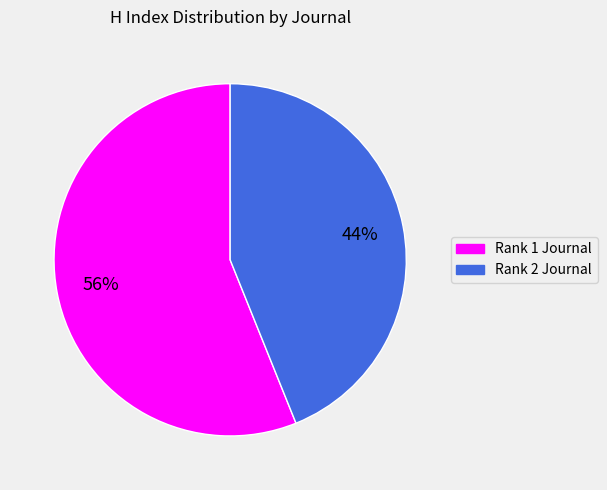

Is there any slice that represents more than half of the pie?

Yes